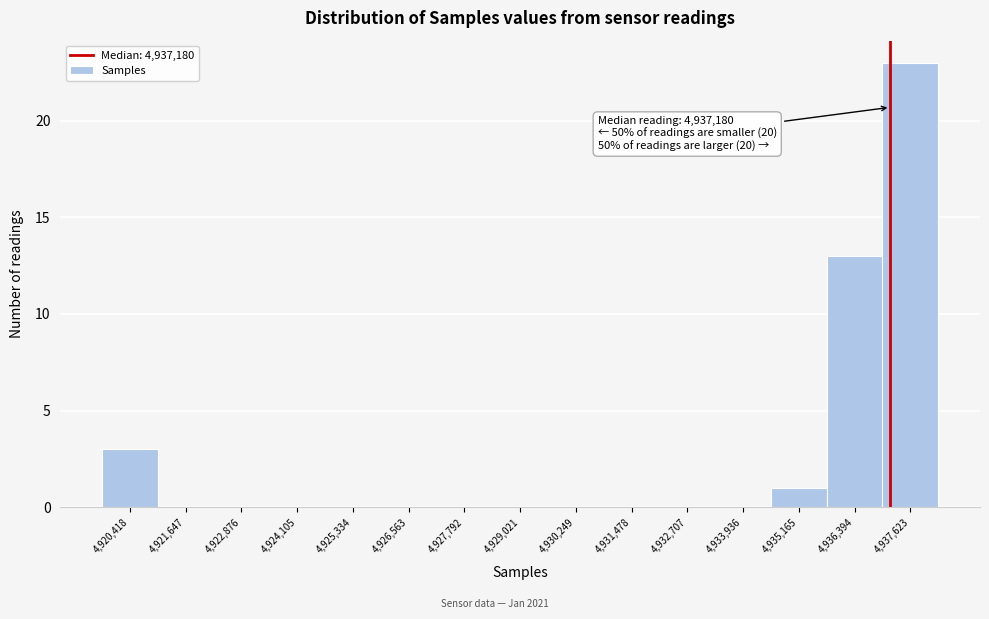

Over which range of the x-axis is the bar tallest?

4937000 to 4938200